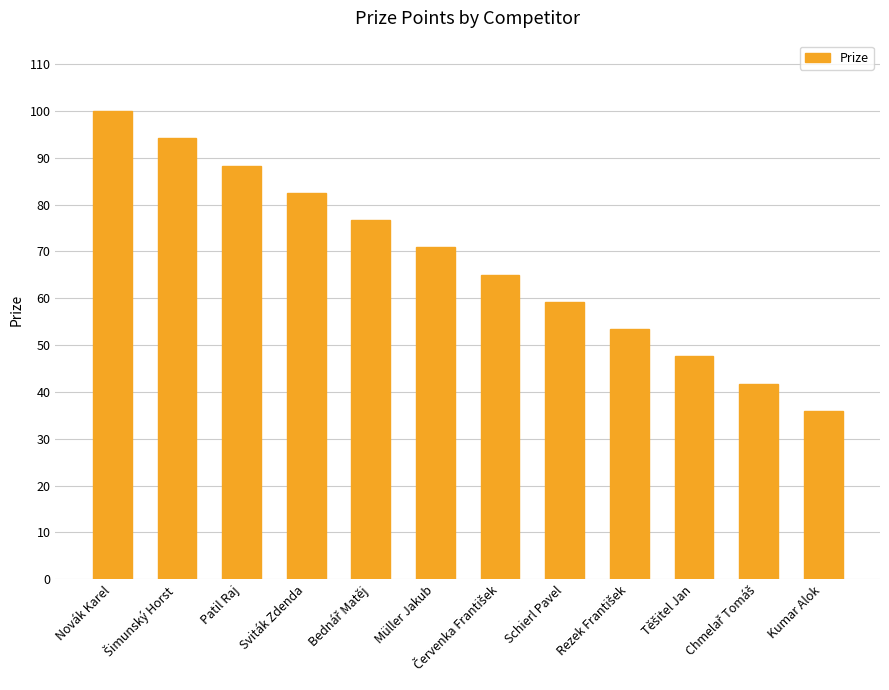

At which category does the chart reach its minimum across all series?

Kumar Alok